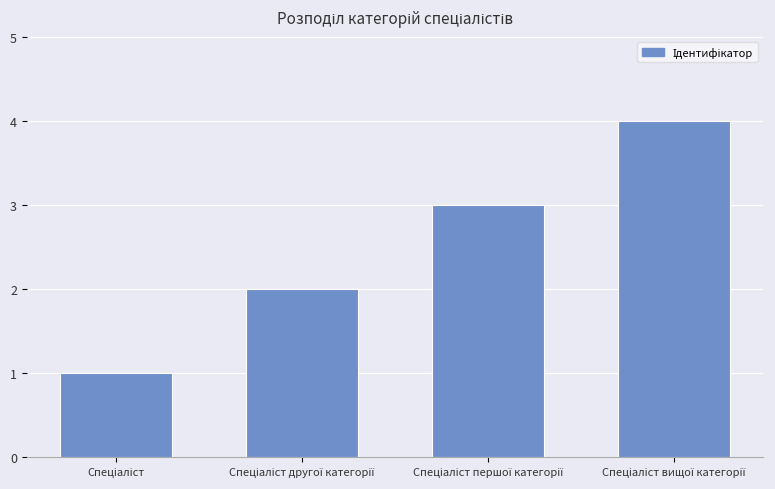

What is the maximum value shown in the chart?

4